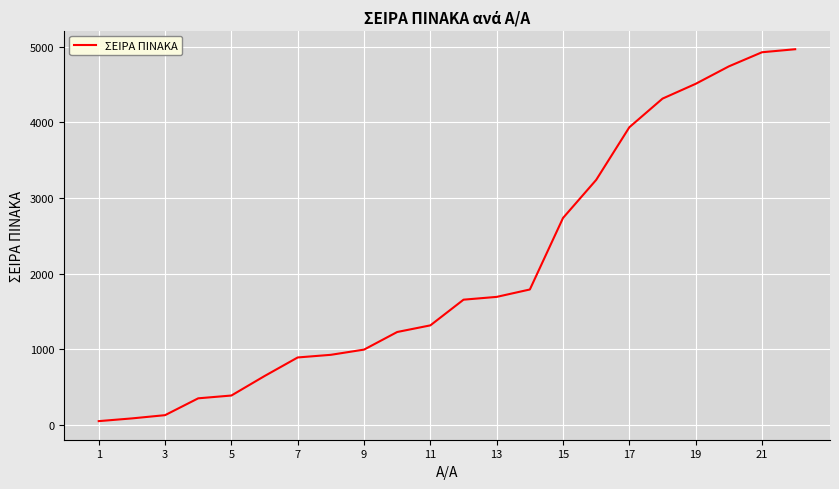

What is the maximum value shown in the chart?

4970